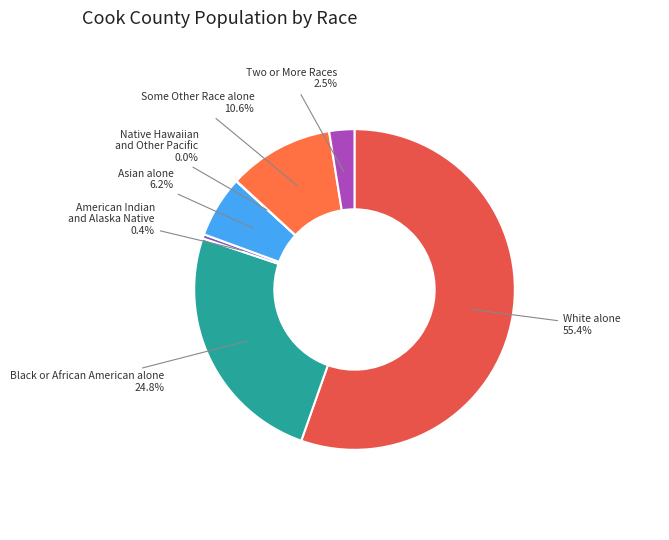

To the nearest percent, what is the difference between the largest and smallest slice percentages?

55%